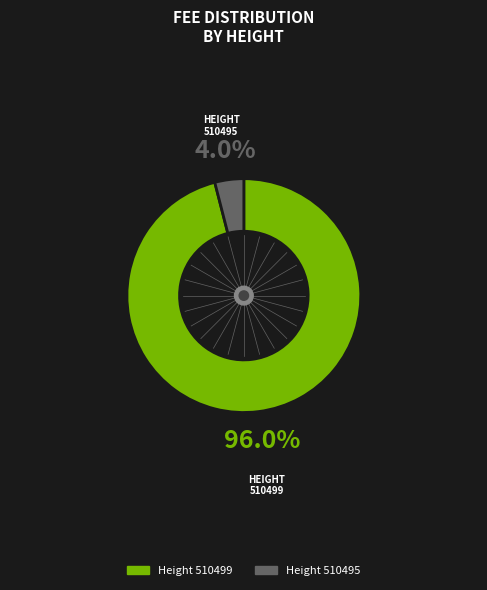

Does any single category account for the majority?

Yes